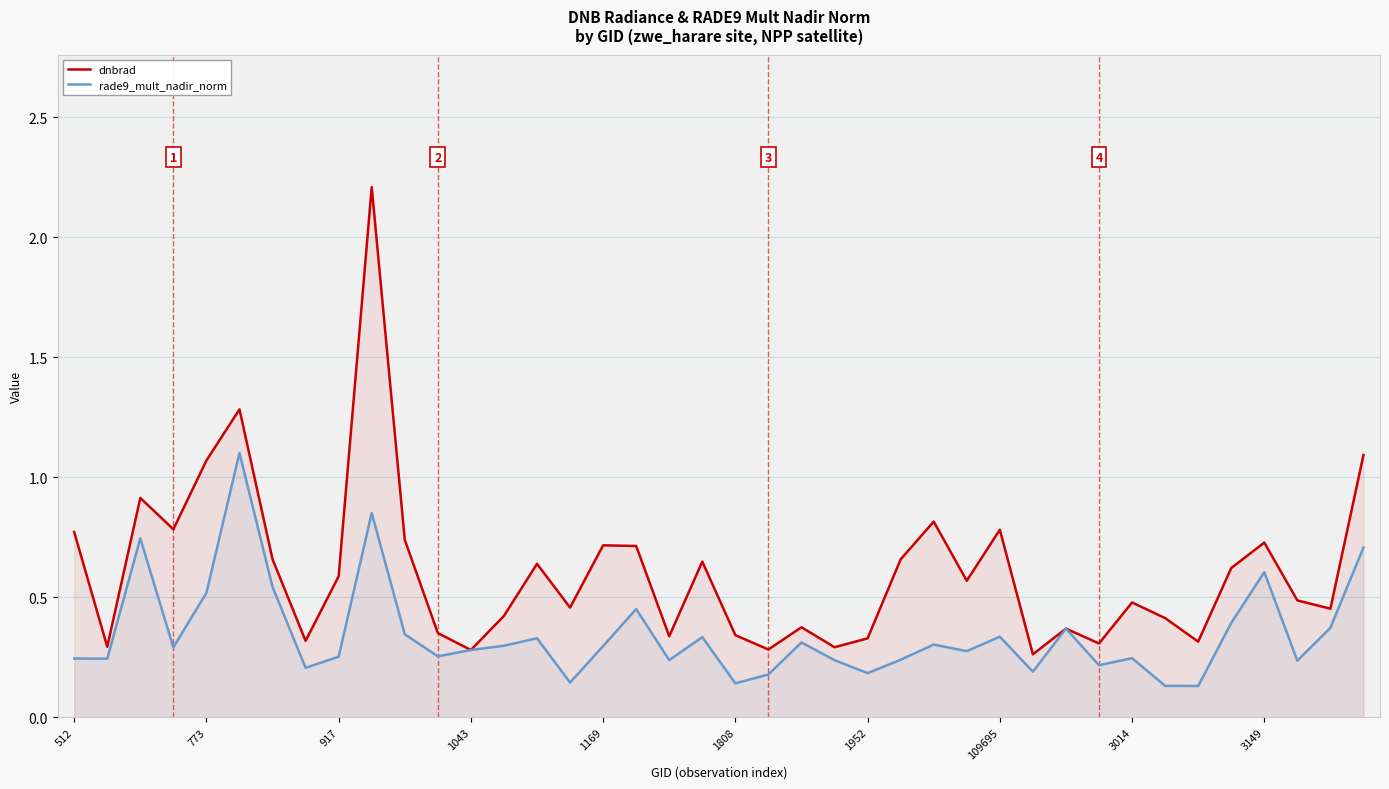

Which series has the largest range (max minus min)?

dnbrad